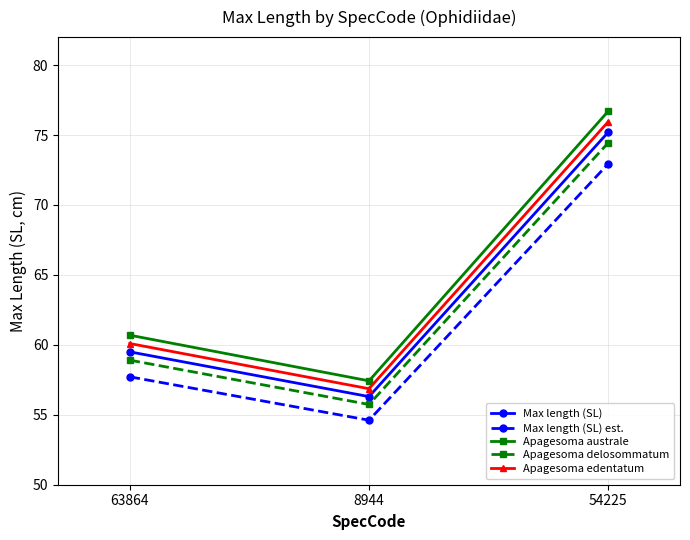

Reading right to left, list all the values displayed in this chart.

Max length (SL): 54225=75.2	8944=56.3	63864=59.5
Max length (SL) est.: 54225=72.9	8944=54.6	63864=57.7
Apagesoma australe: 54225=76.7	8944=57.4	63864=60.7
Apagesoma delosommatum: 54225=74.4	8944=55.7	63864=58.9
Apagesoma edentatum: 54225=76.0	8944=56.9	63864=60.1